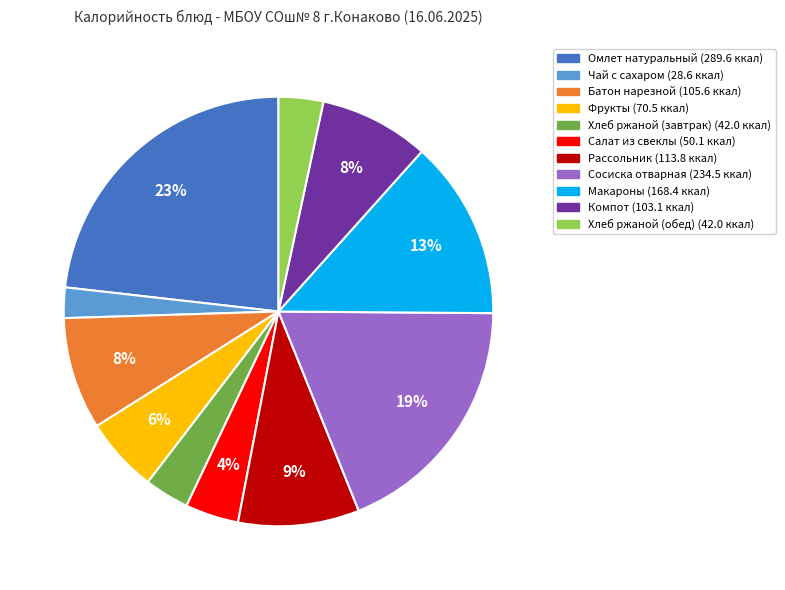

To the nearest percent, what is the difference between the largest and smallest slice percentages?

21%